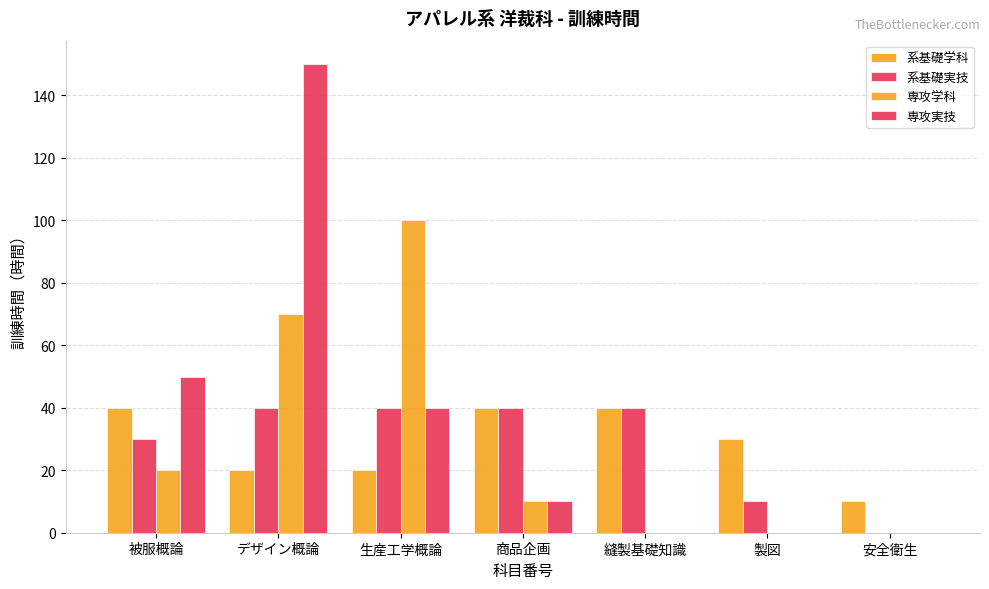

Which series has the largest total across all categories?

専攻実技